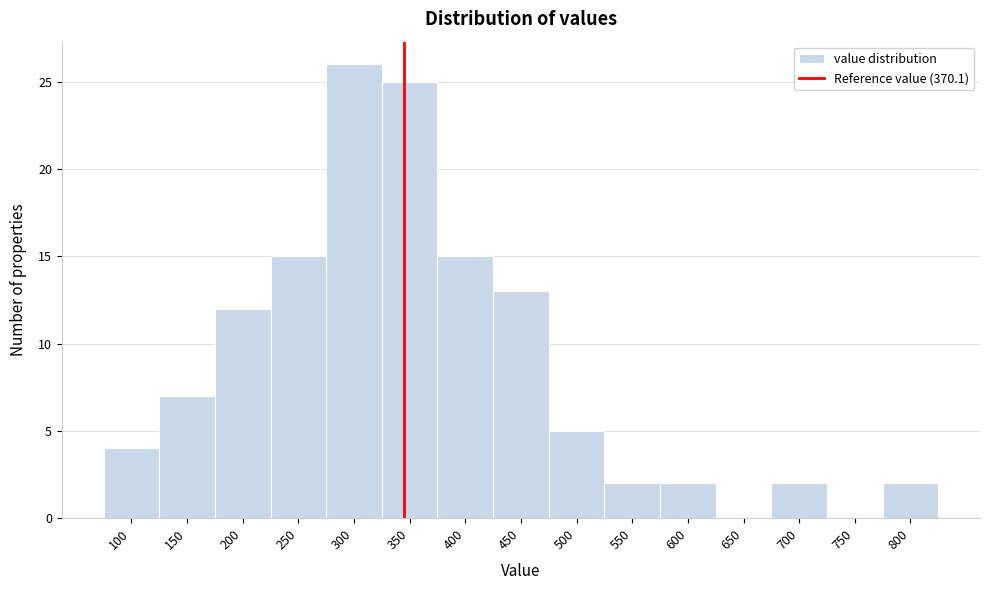

Reading left to right, transcribe all the data shown in this chart.

100=4	150=7	200=12	250=15	300=26	350=25	400=15	450=13	500=5	550=2	600=2	650=0	700=2	750=0	800=2